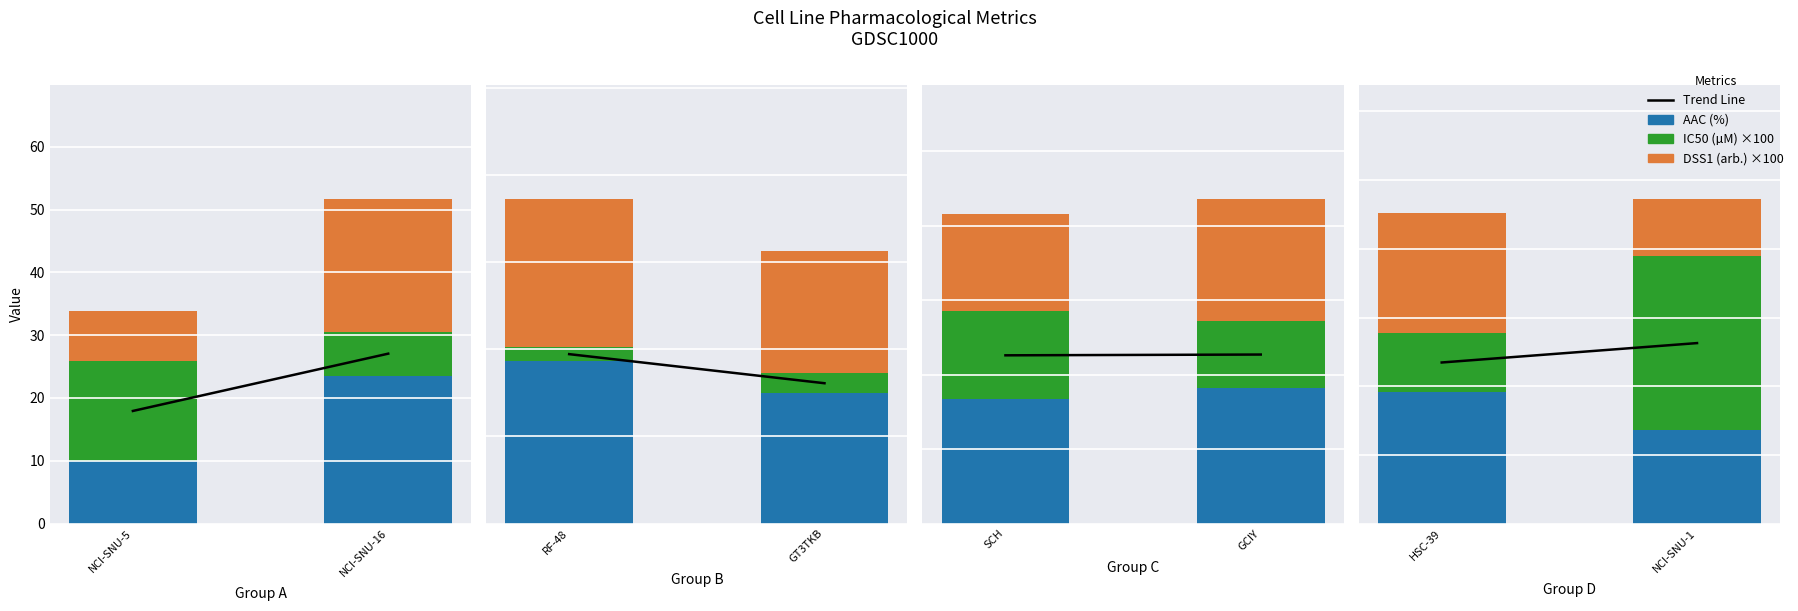

What is the average value of the AAC (%) series?

16.4